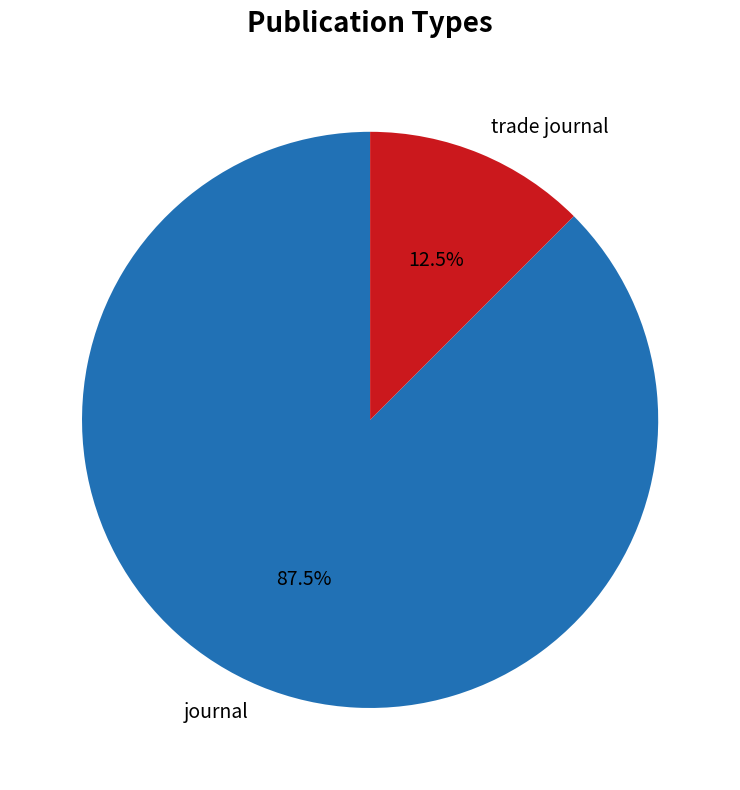

Does trade journal account for over 50% of the chart?

No